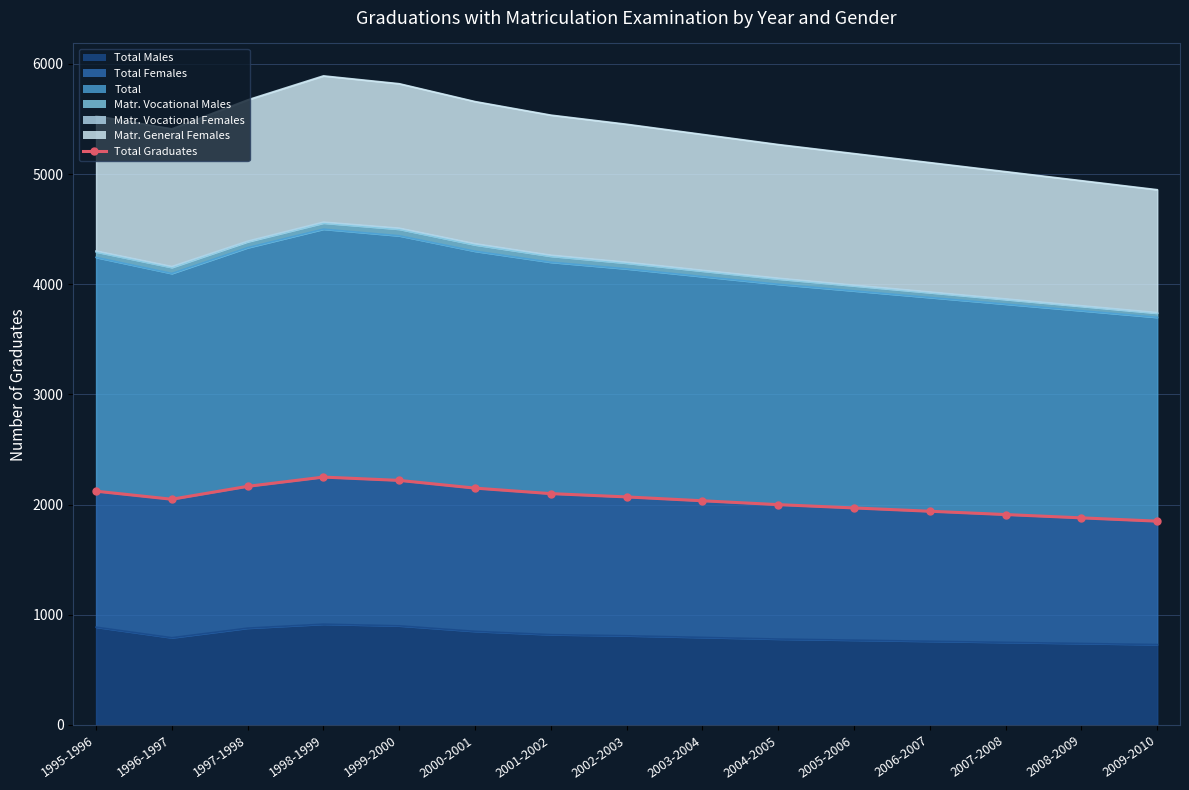

What is the sum of all values?

30712